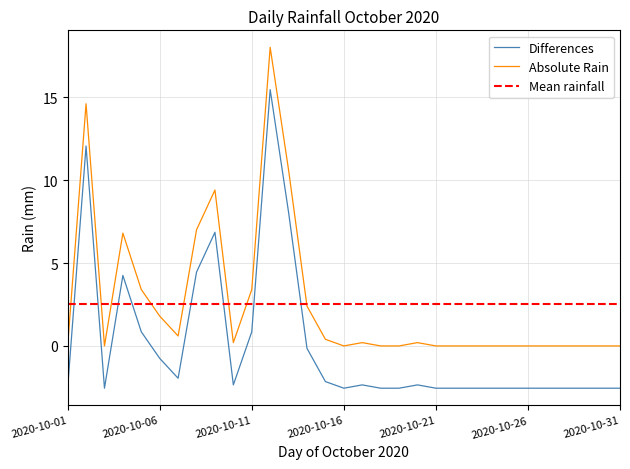

What is the maximum value for Differences?

15.5